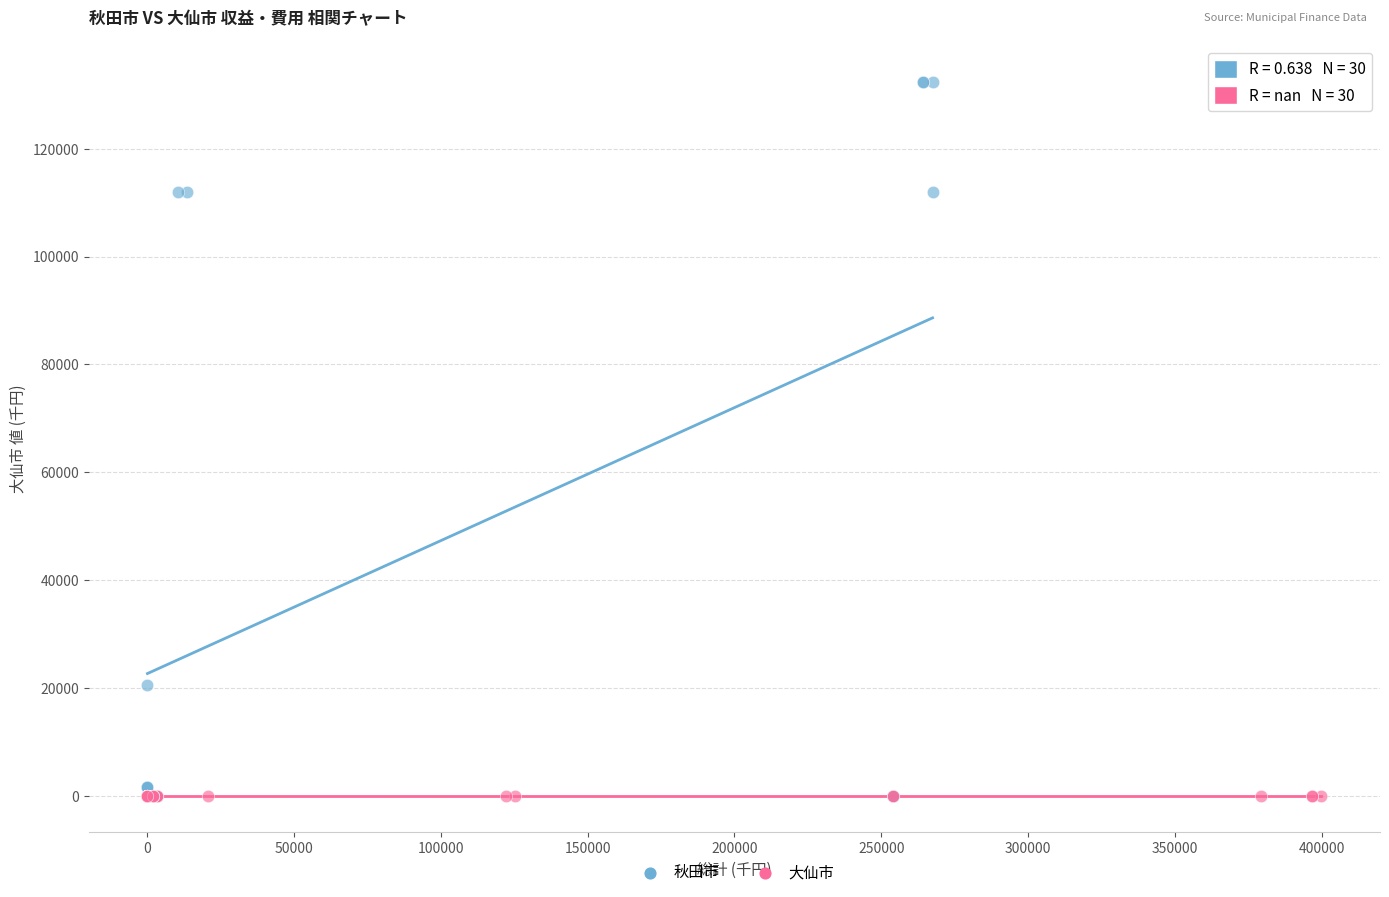

Which series reaches the maximum Y coordinate?

秋田市